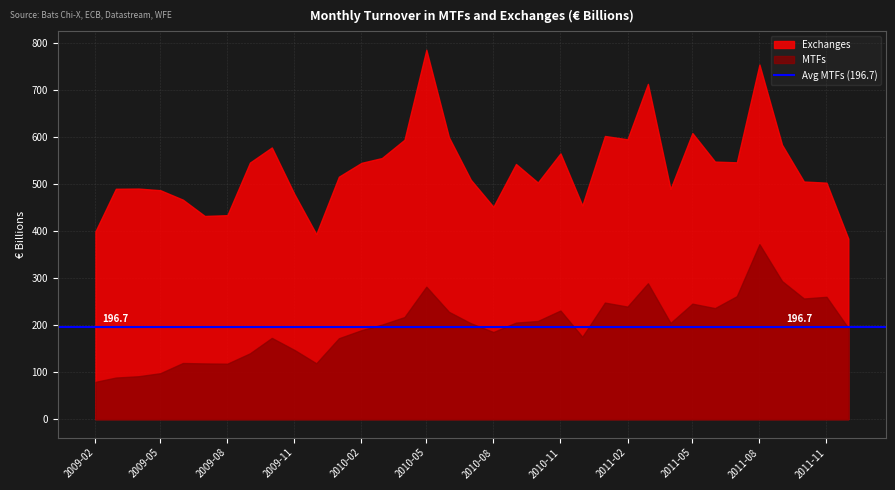

Where does the Exchanges series first go above 515?

2009-09-01